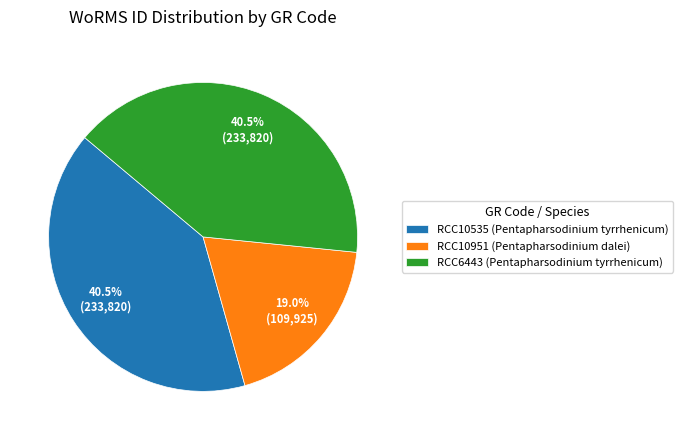

To the nearest percent, what portion does RCC10951 represent?

19%